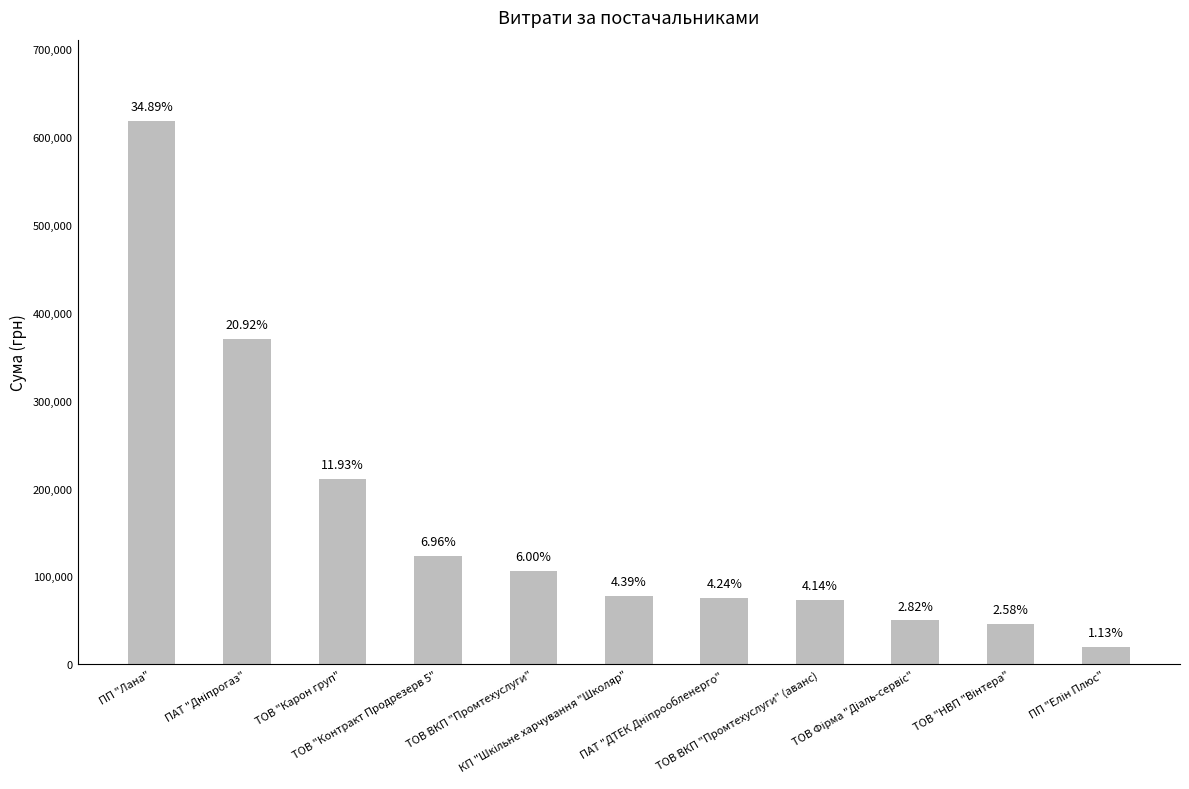

List the labels in order of value, largest first.

ПП "Лана", ПАТ "Дніпрогаз", ТОВ "Карон груп", ТОВ "Контракт Продрезерв 5", ТОВ ВКП "Промтехуслуги", КП "Шкільне харчування "Школяр", ПАТ "ДТЕК Дніпрообленерго", ТОВ ВКП "Промтехуслуги" (аванс), ТОВ Фірма "Діаль-сервіс", ТОВ "НВП "Вінтера", ПП "Елін Плюс"